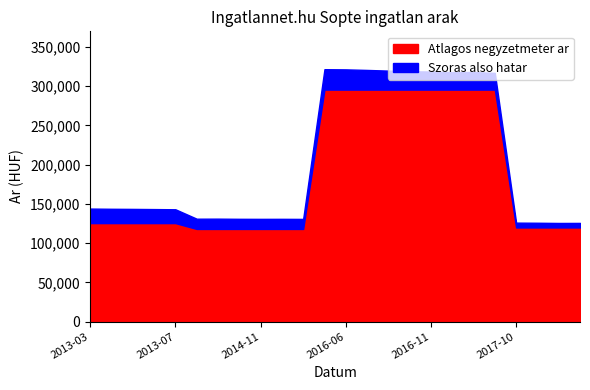

What is the value of the Szoras also hatar point at the 23rd from the left?

125635